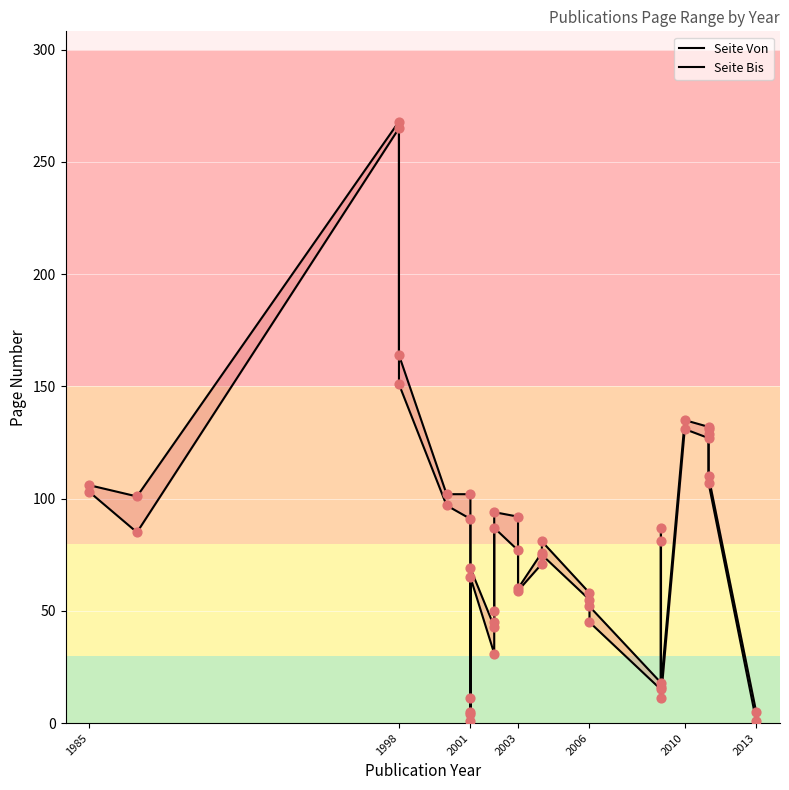

What is the total value across all series at 2006?

199